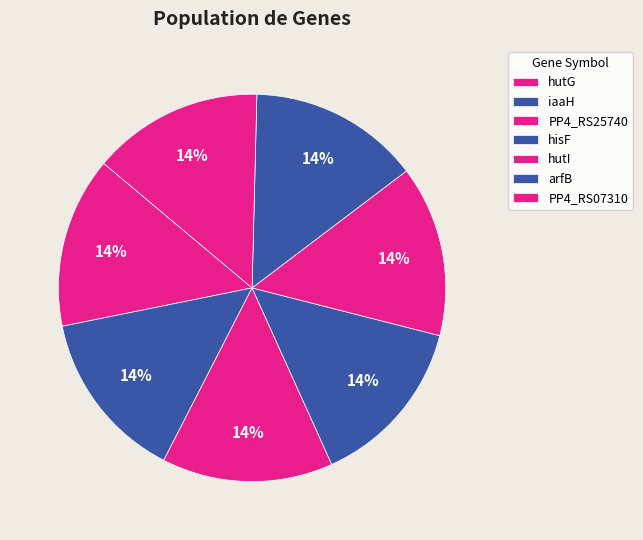

Between hutG and PP4_RS25740, which is larger?

PP4_RS25740